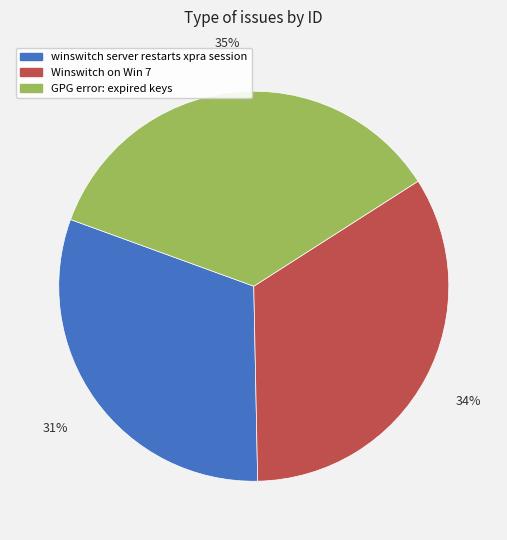

Does Winswitch on Win 7 represent more than half of the total?

No